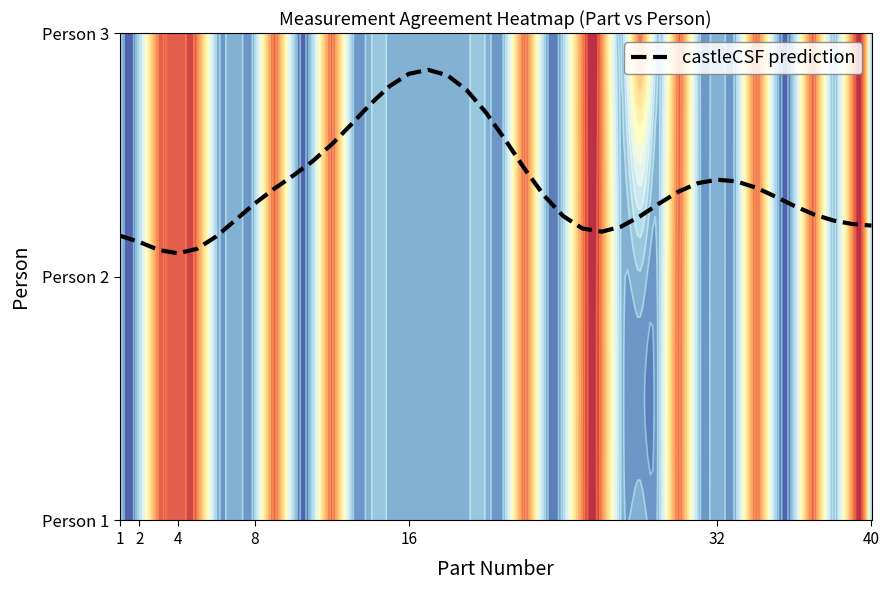

How many data points does each series have?

40